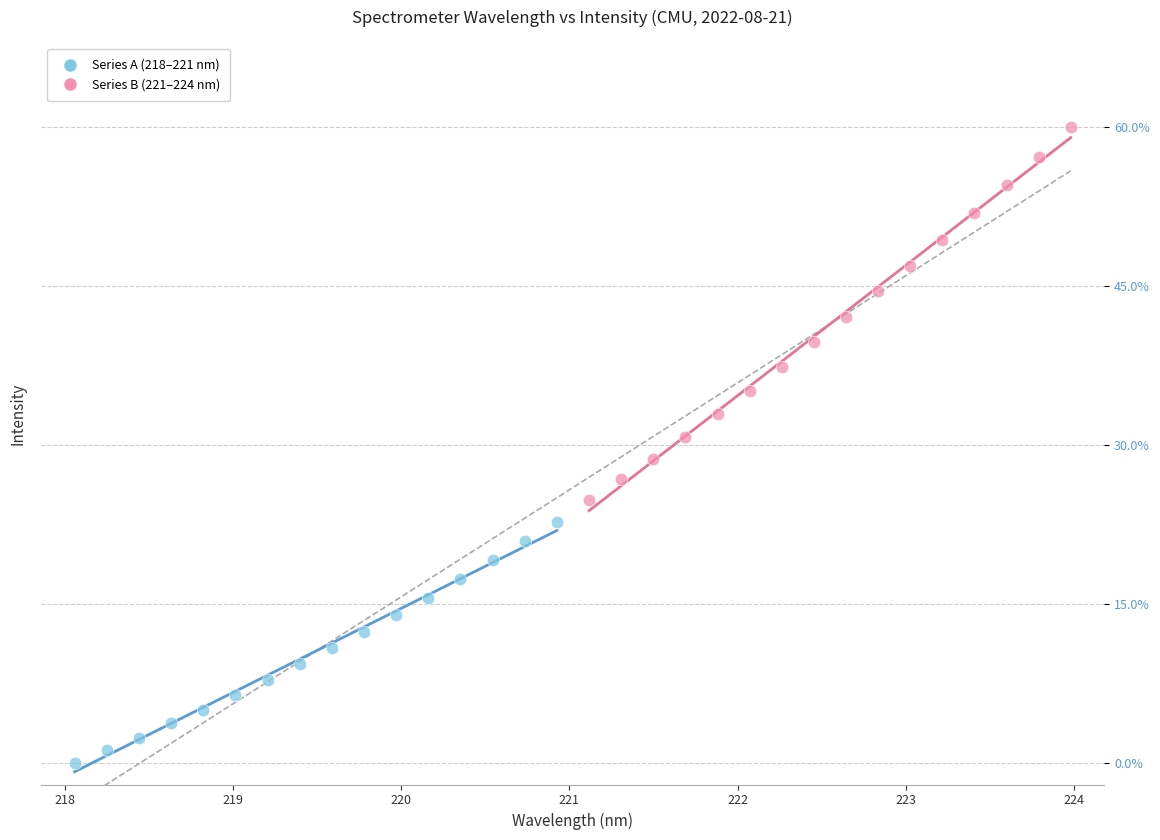

Which series has the largest Y range (max minus min)?

Series B (221–224 nm)